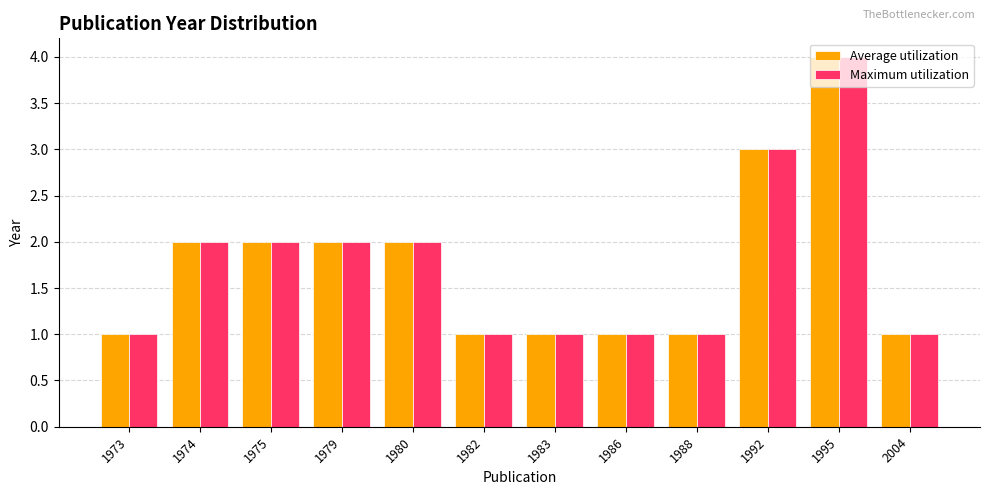

The value of Average utilization at 1973 is 1. True or false?

True